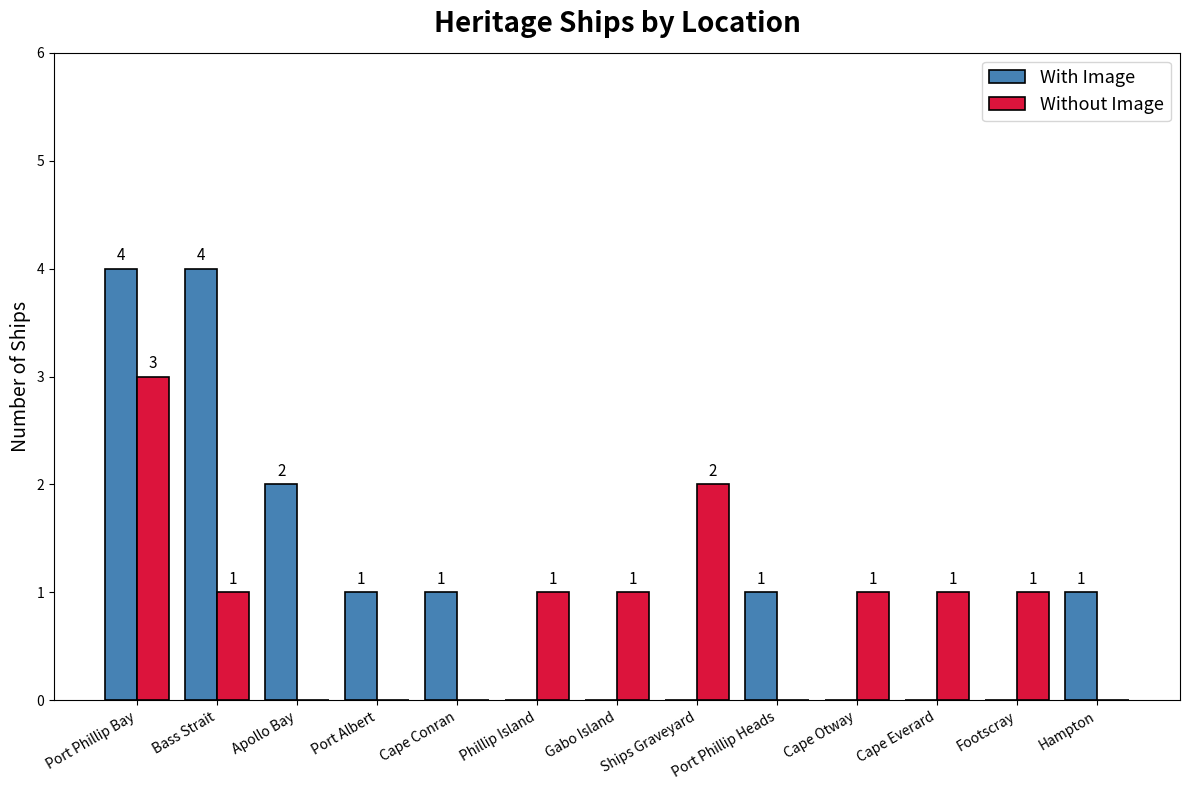

At which category is the sum across all series the highest?

Port Phillip Bay